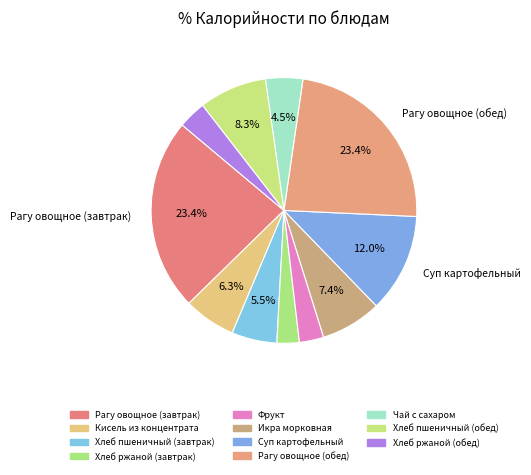

Is the sum of Фрукт and Хлеб ржаной (завтрак) greater than half?

No